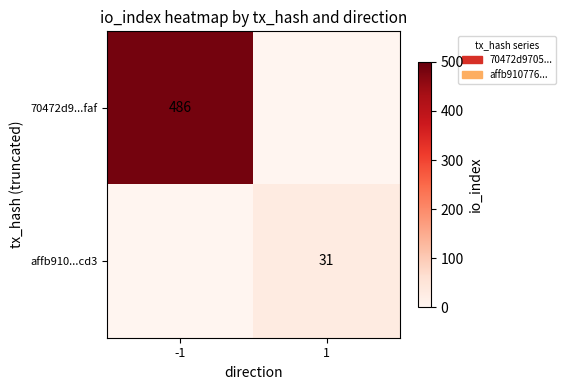

The value of affb910...cd3 at 1 is 31. True or false?

True